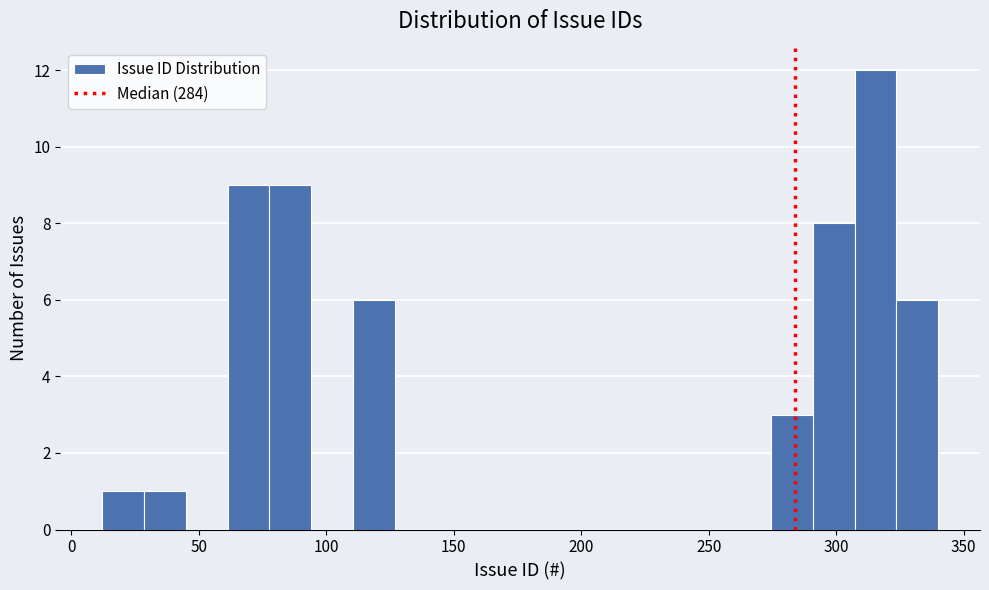

Around what value on the x-axis is the tallest bar? Give the approximate position of its centre, as read against the axis.

315